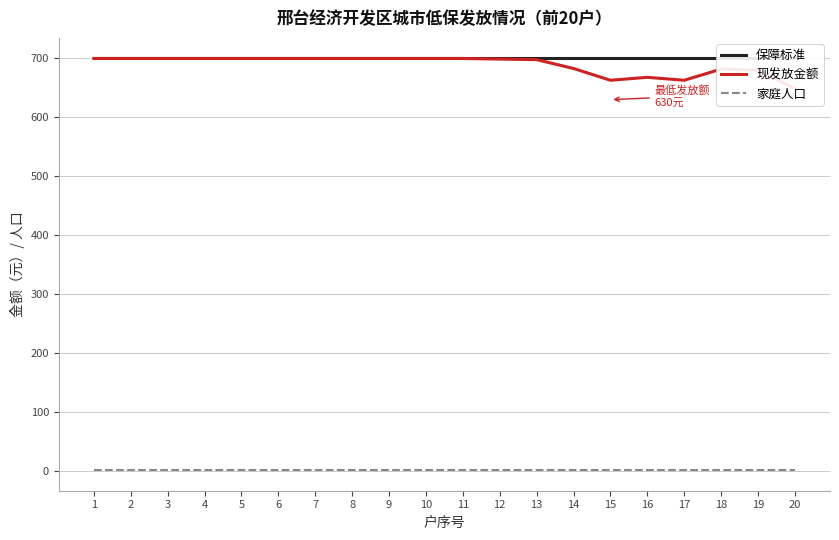

List the series in order of their peak value, lowest first.

家庭人口, 保障标准, 现发放金额